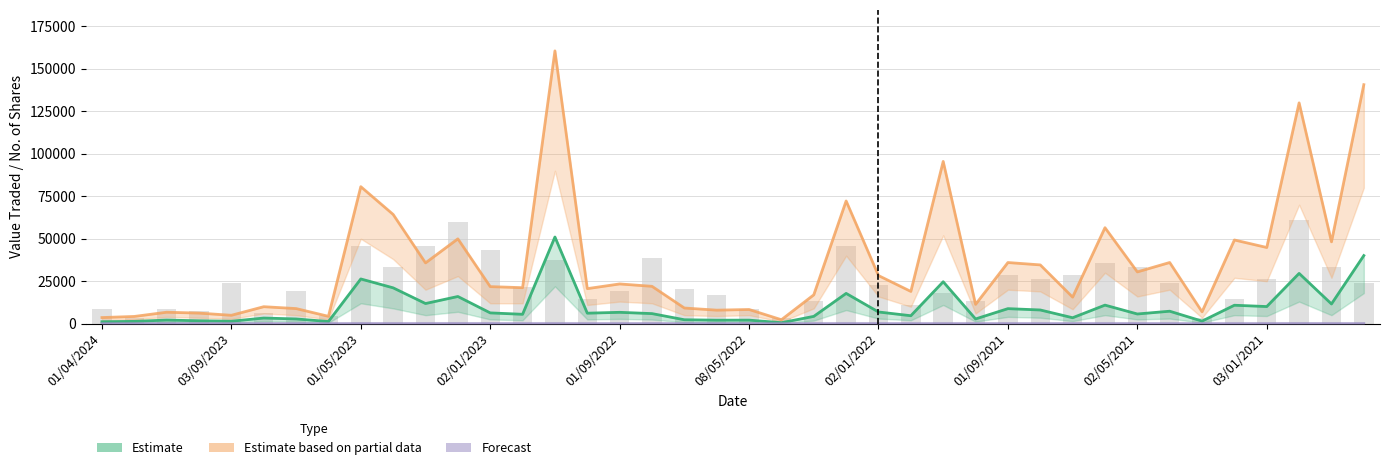

What is the approximate value of Forecast (No. of Trans) at 01/02/2024?

3